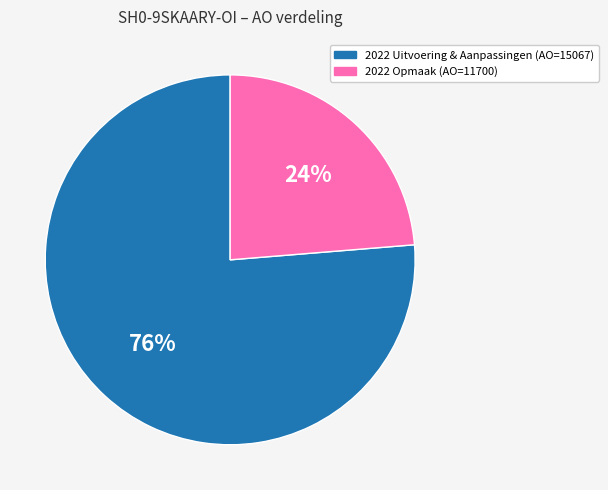

Does any single category account for the majority?

Yes